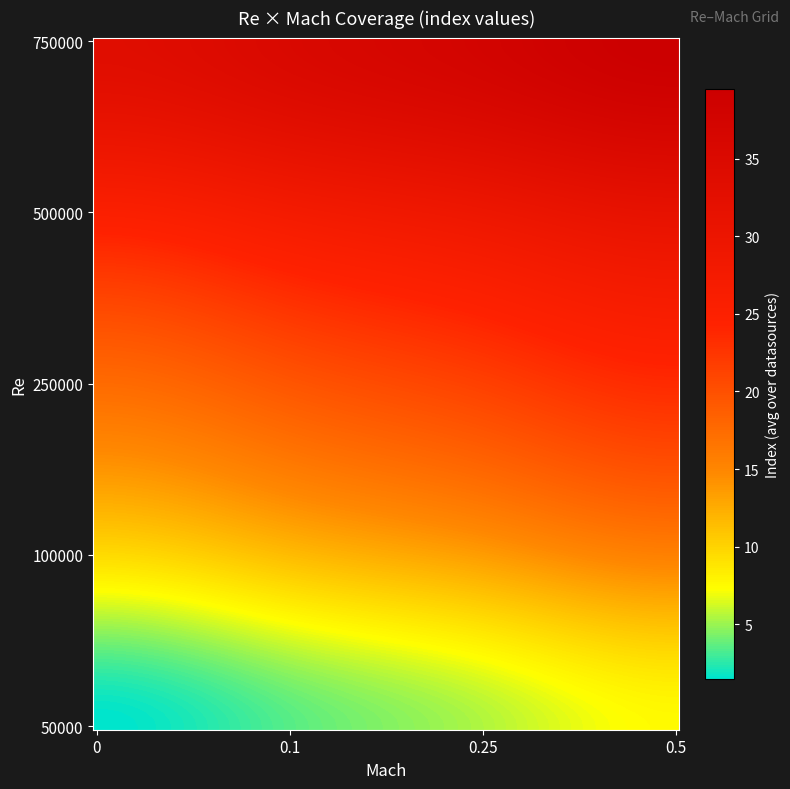

Which series has the widest spread of values?

50000